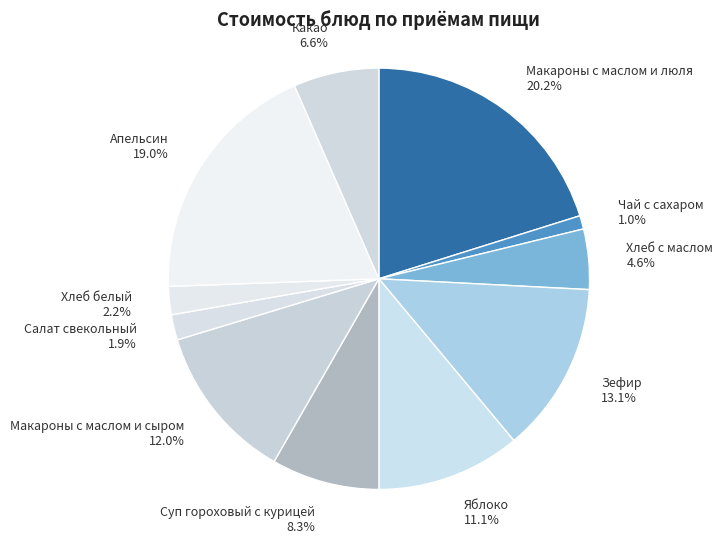

To the nearest percent, what percentage of the pie is Хлеб с маслом?

5%